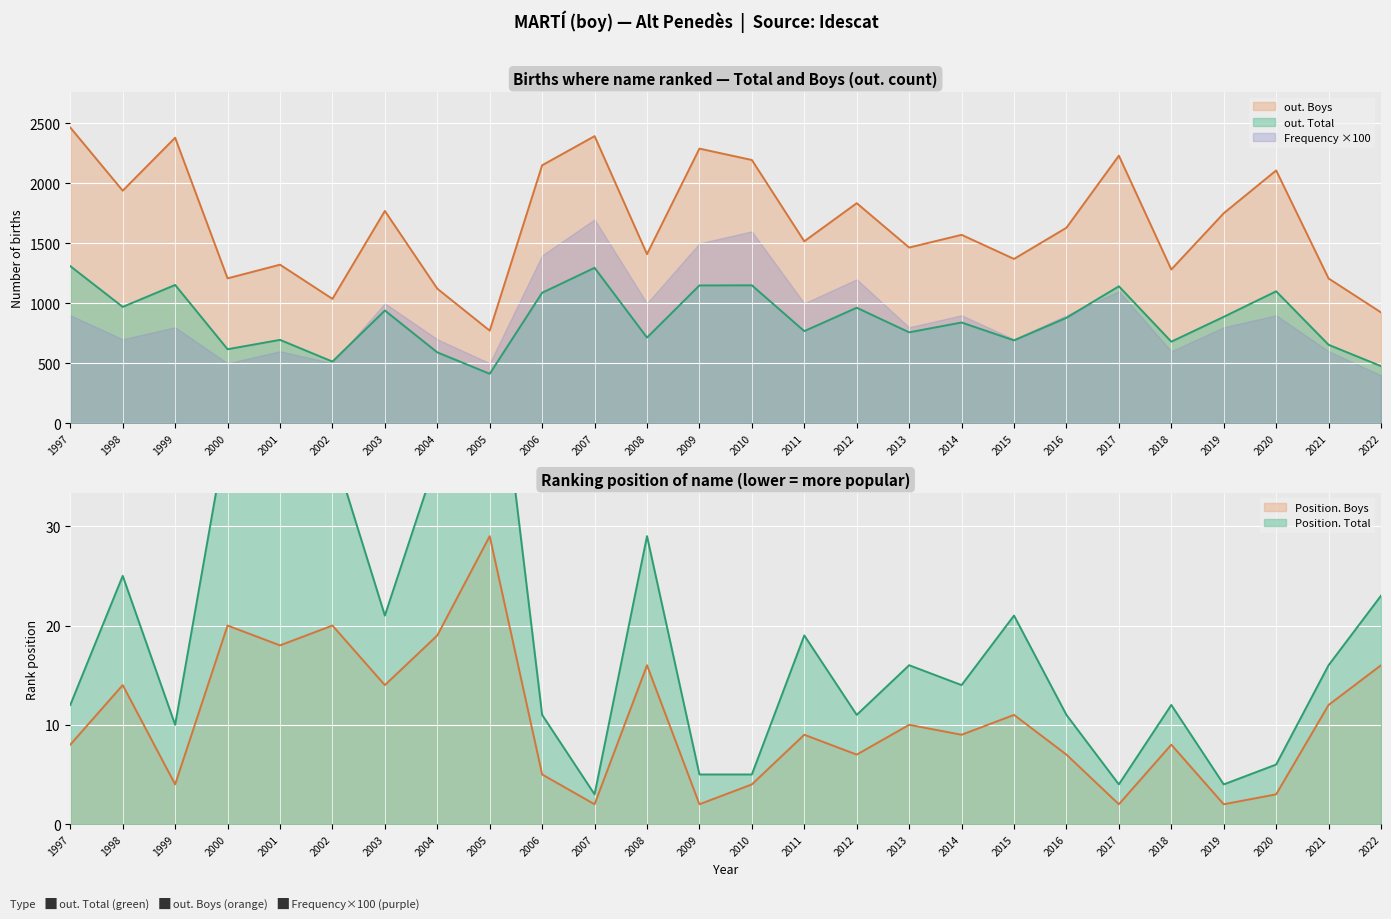

What is the smallest value displayed?

2